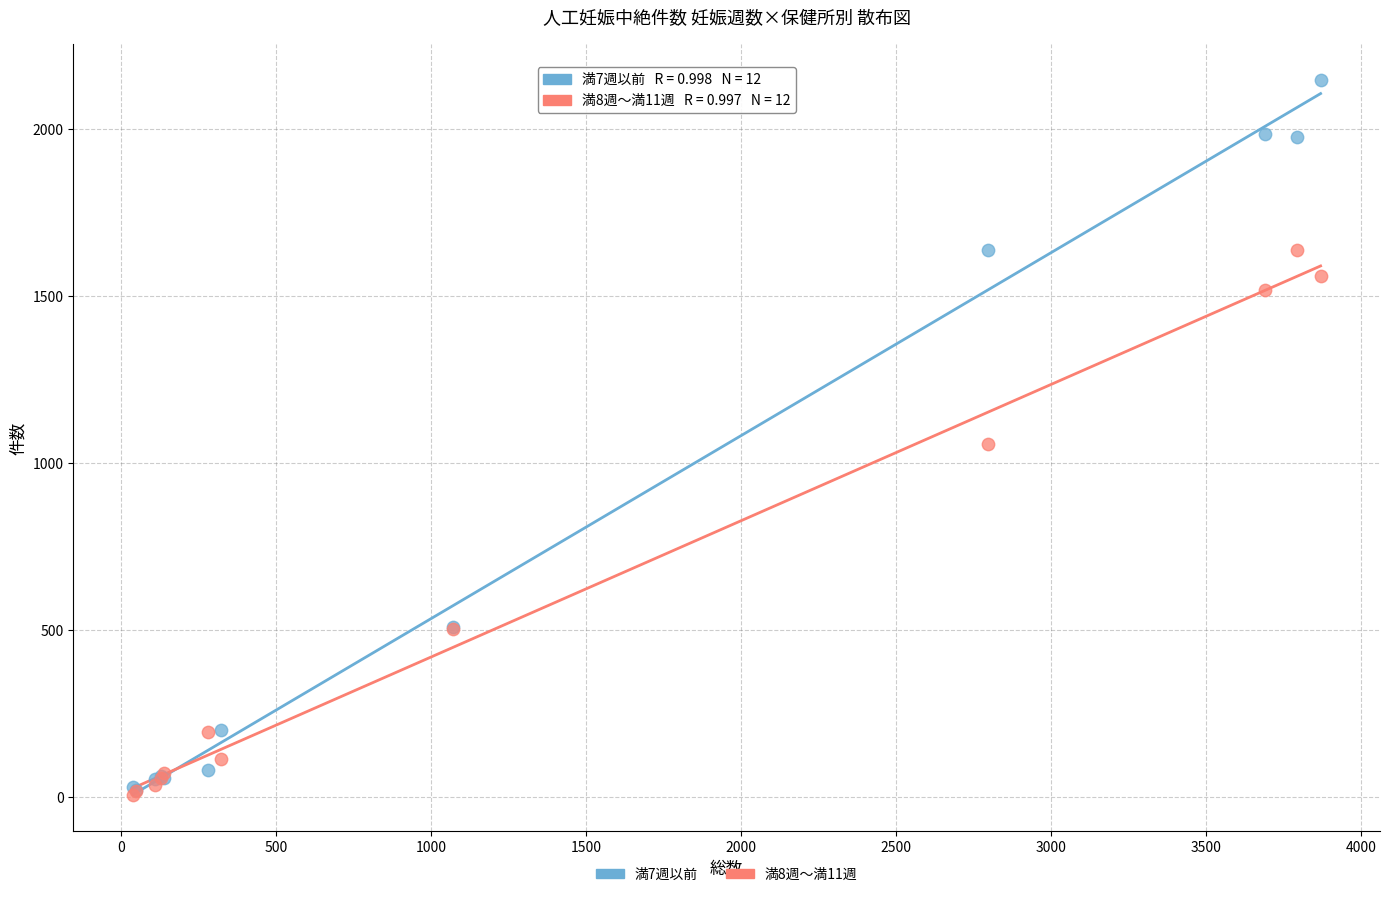

Which series has the largest Y range (max minus min)?

満7週以前